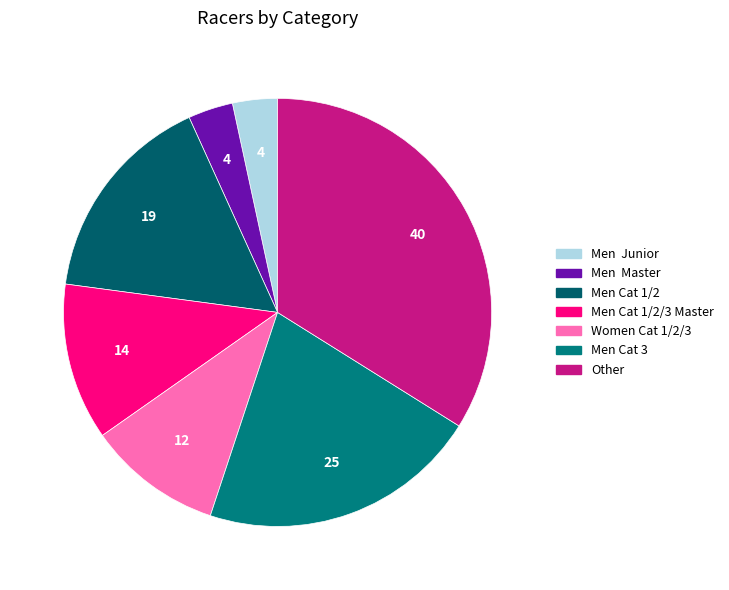

Count the number of slices in the pie.

7